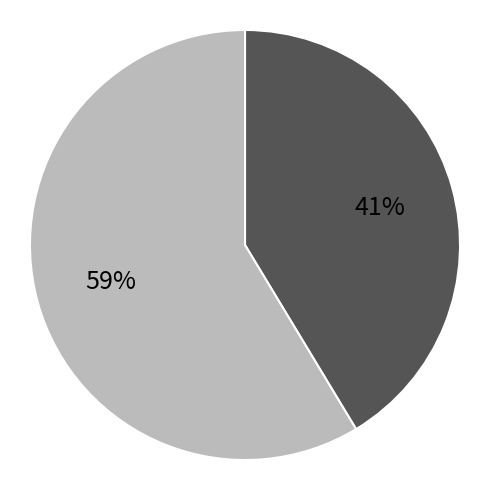

Count the number of slices in the pie.

2